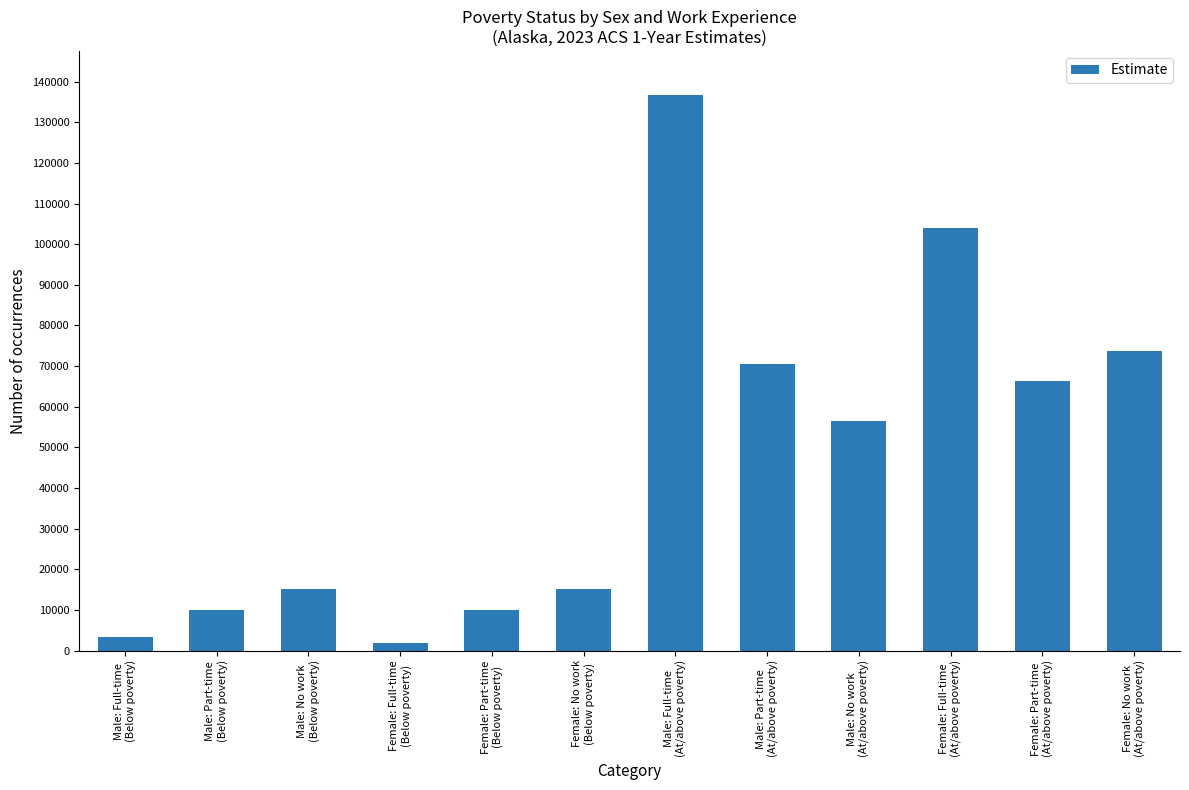

How many bars are there in total?

12